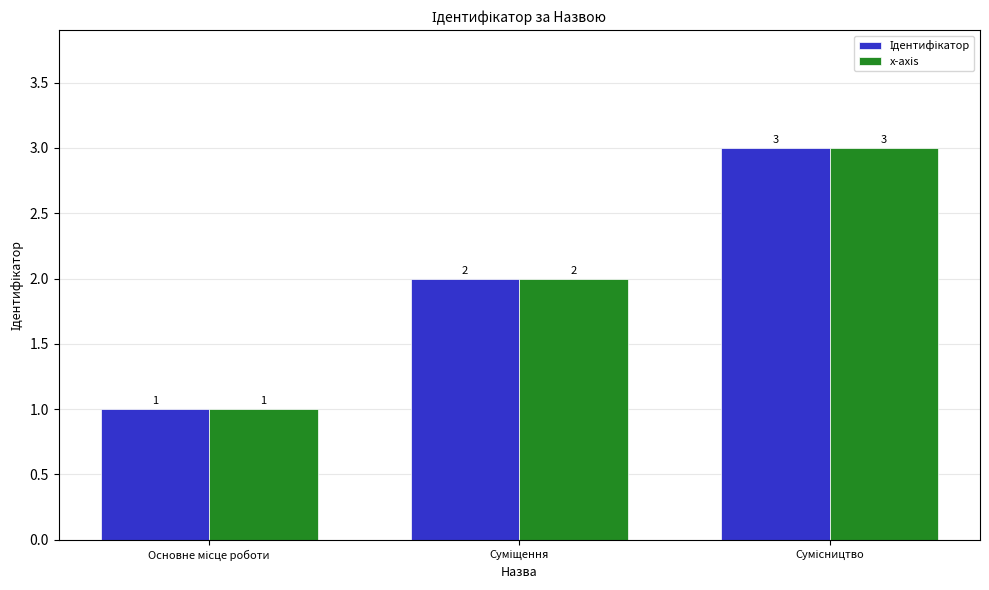

How many x-axis values are between 1 and 3?

3